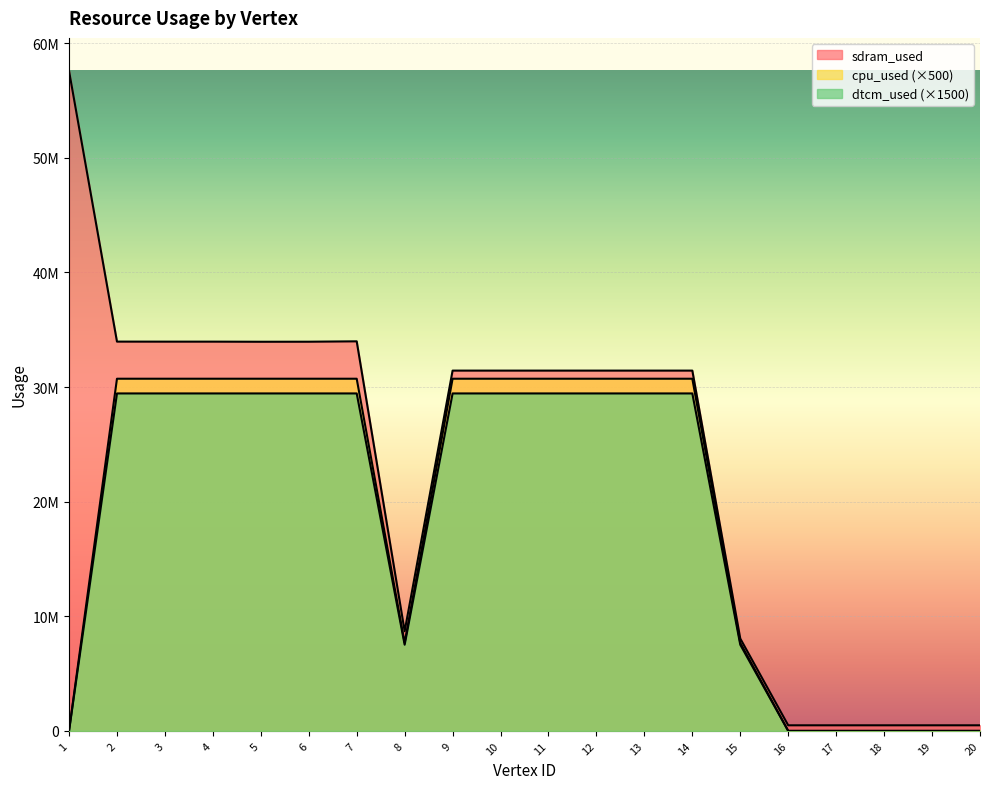

True or false: sdram_used and cpu_used intersect in this chart.

False